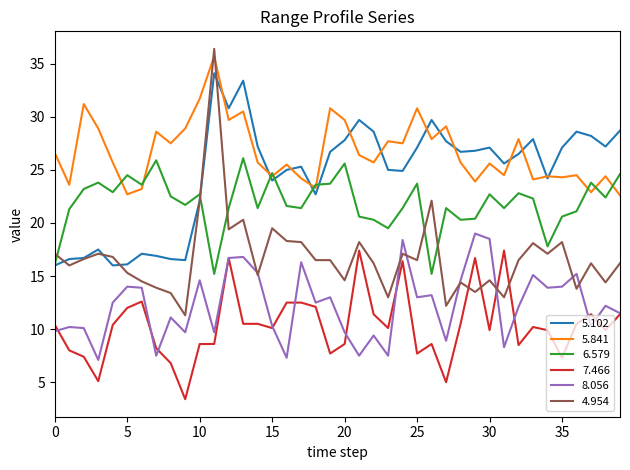

At how many categories does at least one series exceed 9?

40